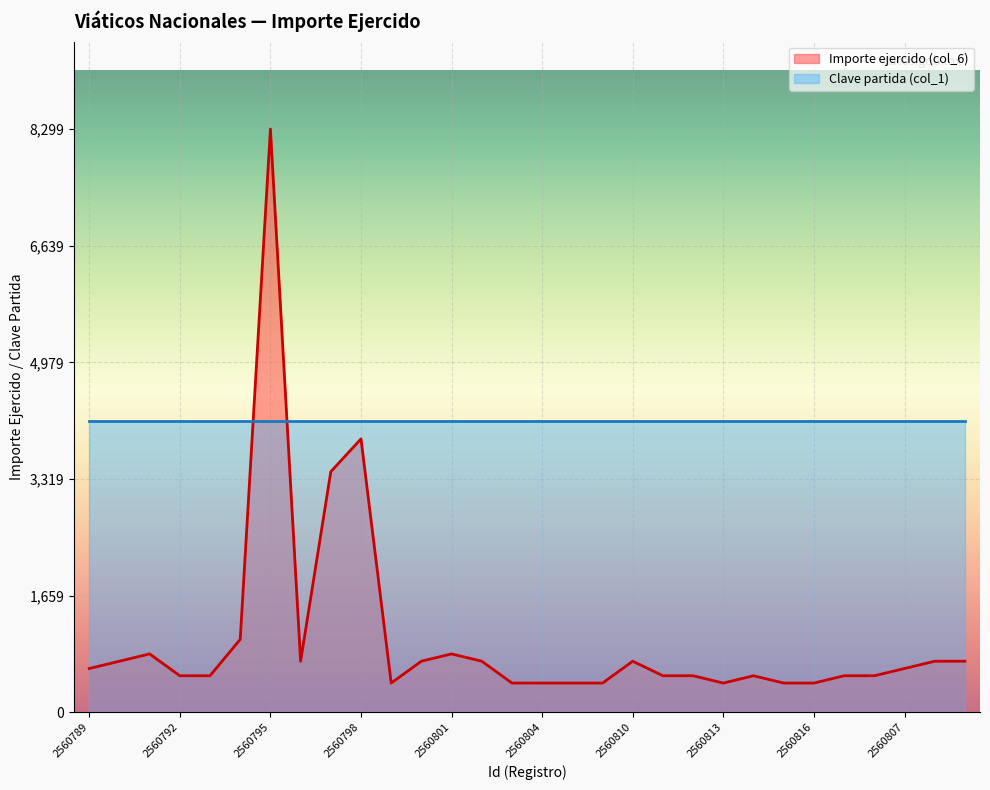

What is the difference between the maximum and second lowest values?

7884